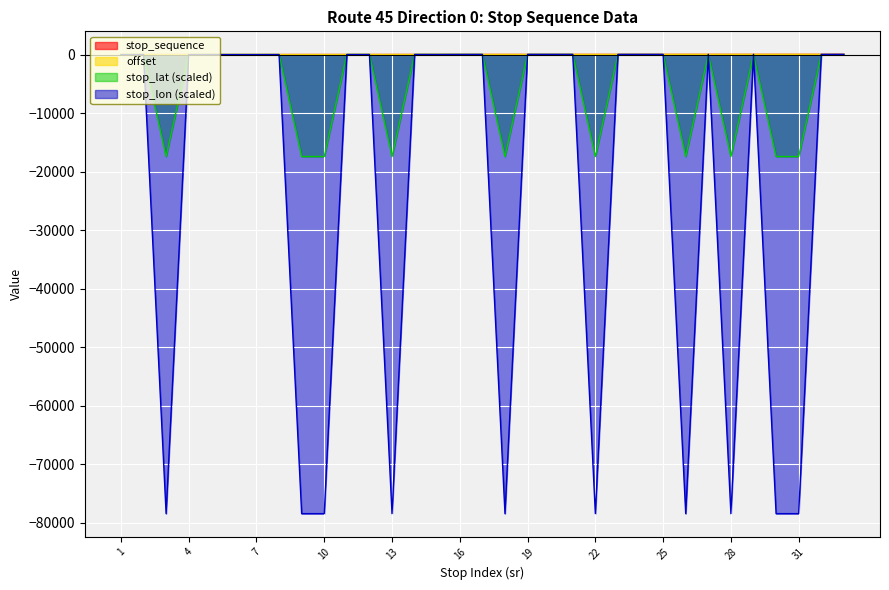

Between 24 and 29, which is larger?

29